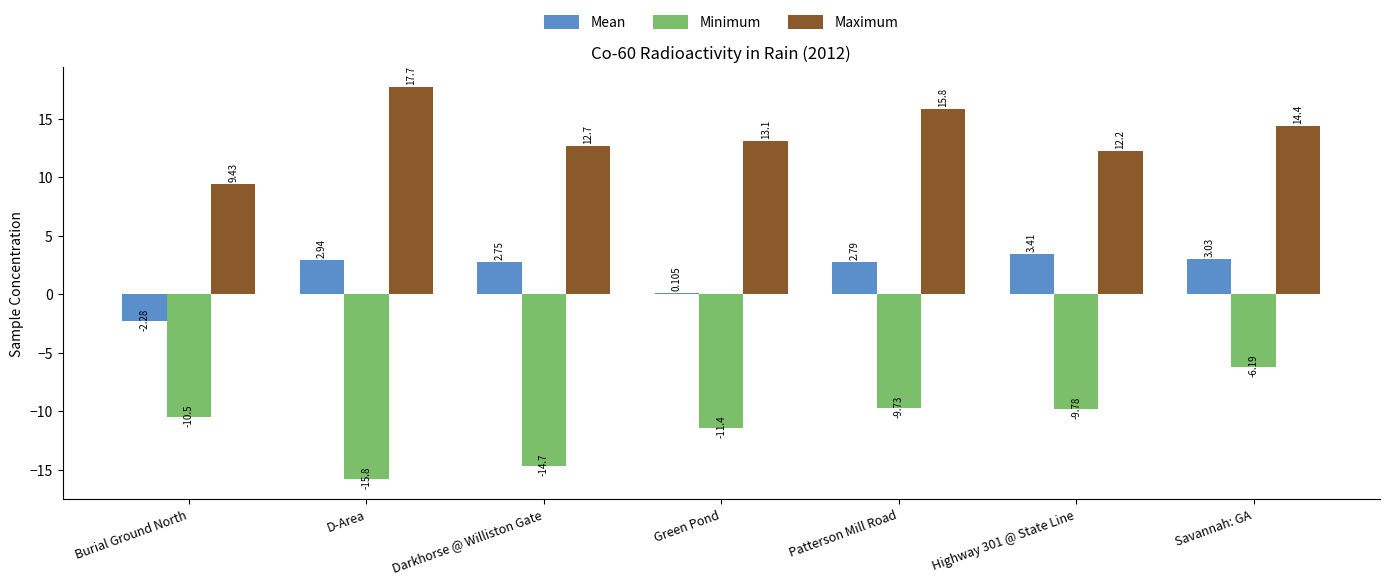

What is the maximum value shown in the chart?

17.7